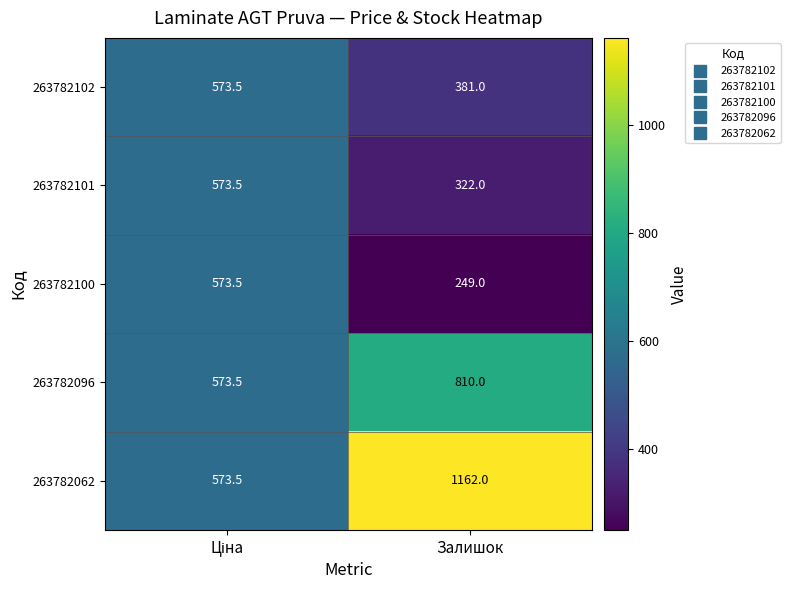

The value of 263782062 at Залишок is 1162.0. True or false?

True